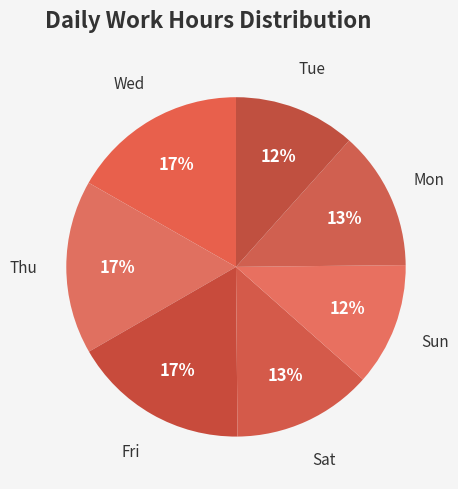

What is the ratio of the value at Sun to the value at Mon?

0.9